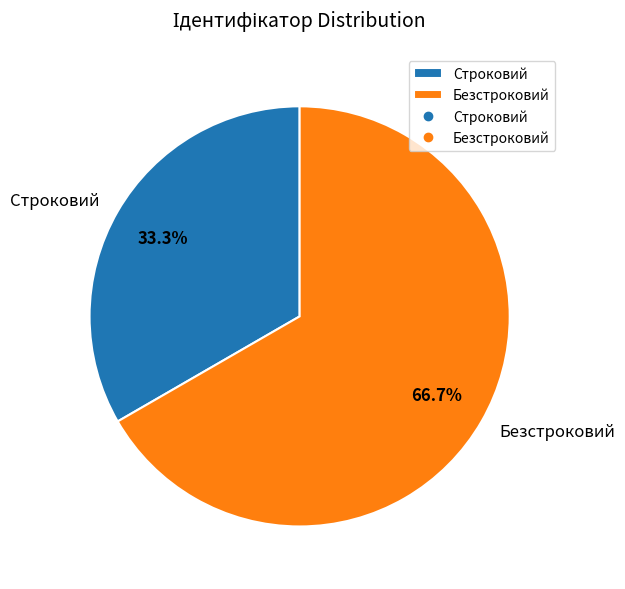

Does Строковий represent more than half of the total?

No